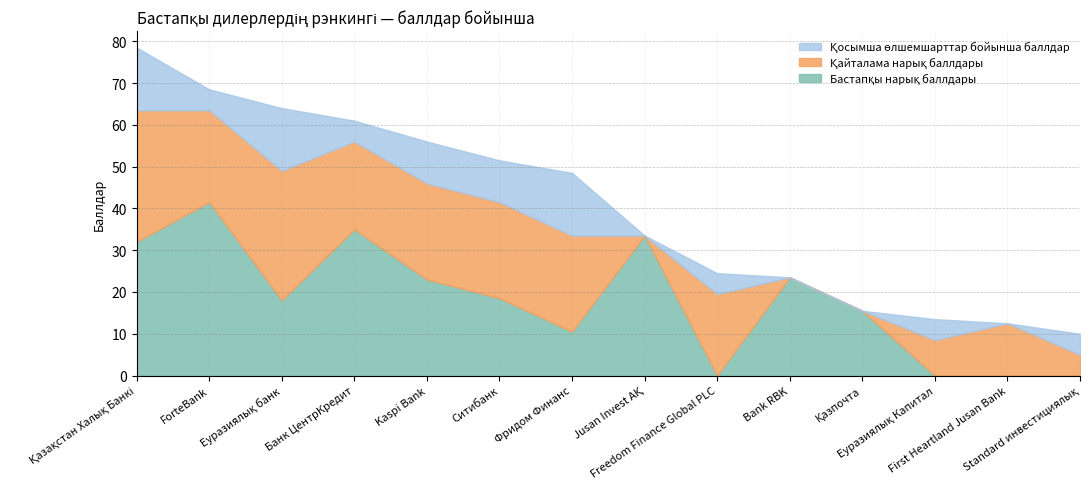

What is the maximum value shown in the chart?

41.5